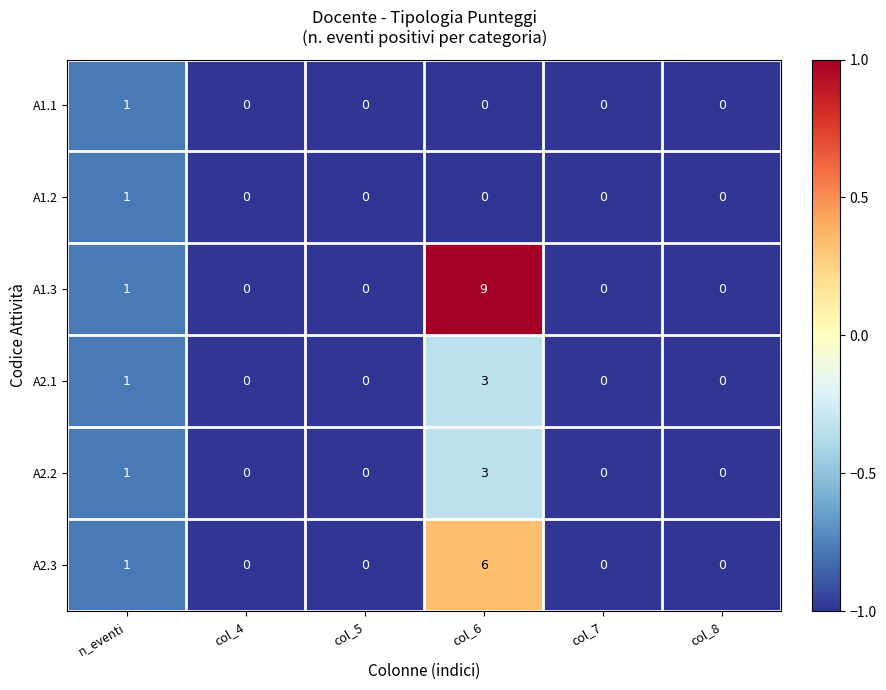

The value of A1.1 at col_7 is -1. True or false?

False